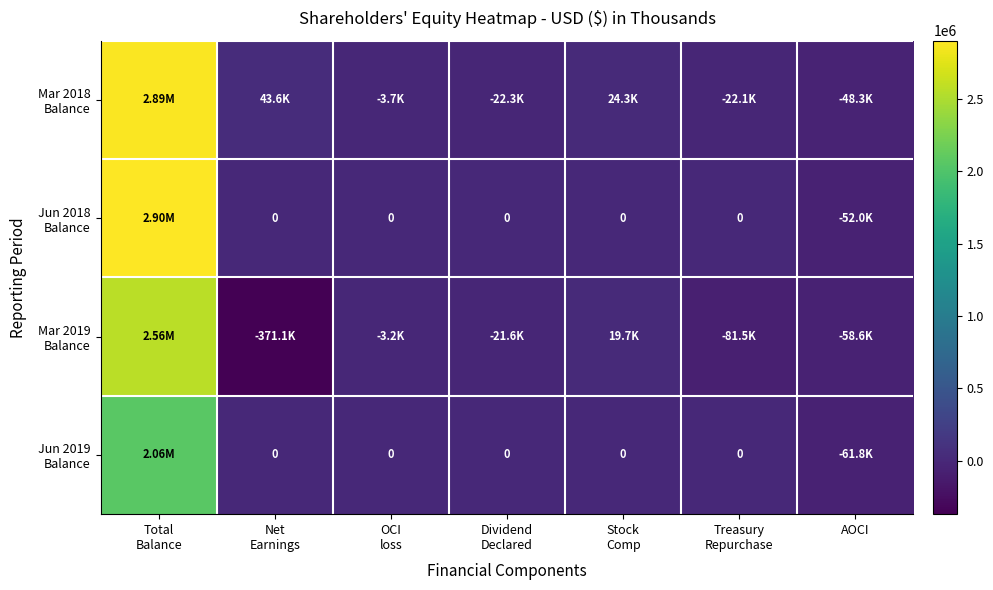

What value does the Mar 2018 Balance series have at Dividend Declared?

-22286